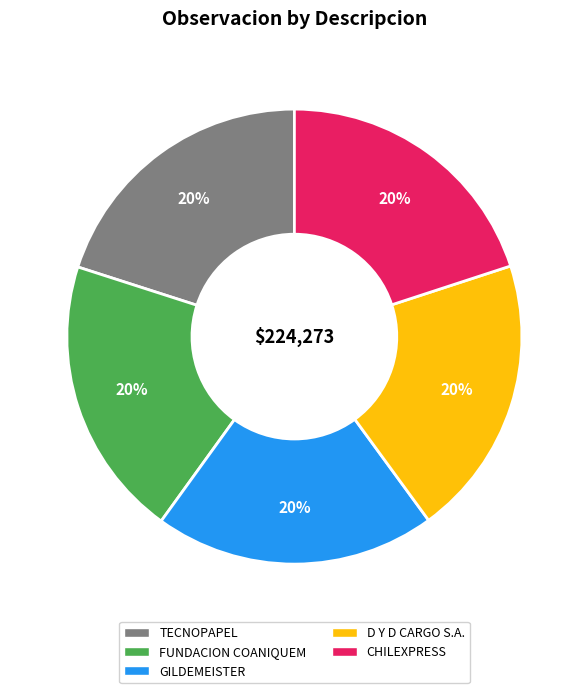

What percentage is the GILDEMEISTER slice, to the nearest percent?

20%